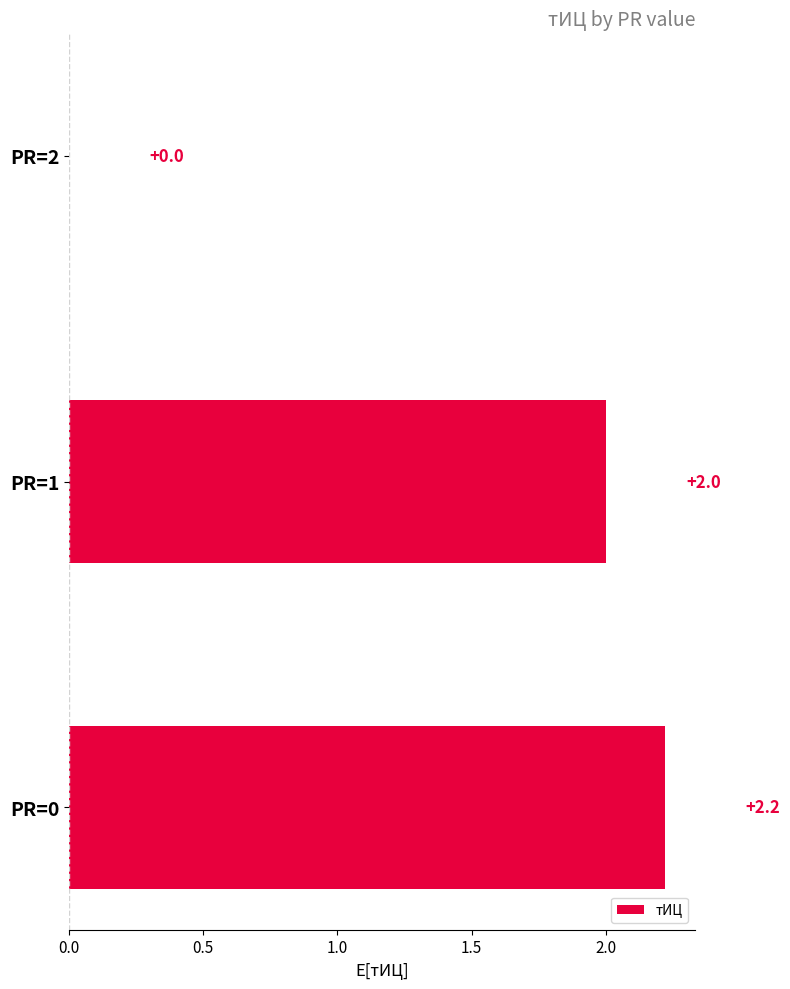

Reading bottom to top, list all the values displayed in this chart.

PR=0=2.2	PR=1=2.0	PR=2=0.0